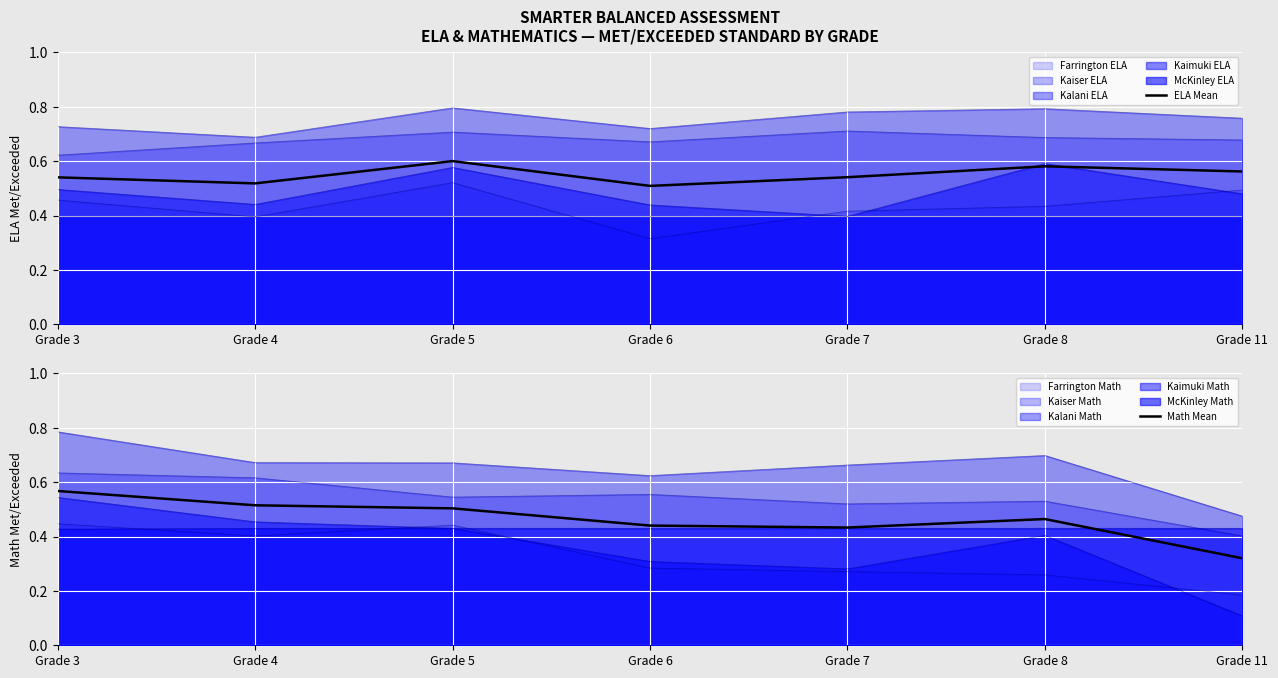

Which series ends up on top after the final intersection of ELA Mean and Math Mean?

ELA Mean